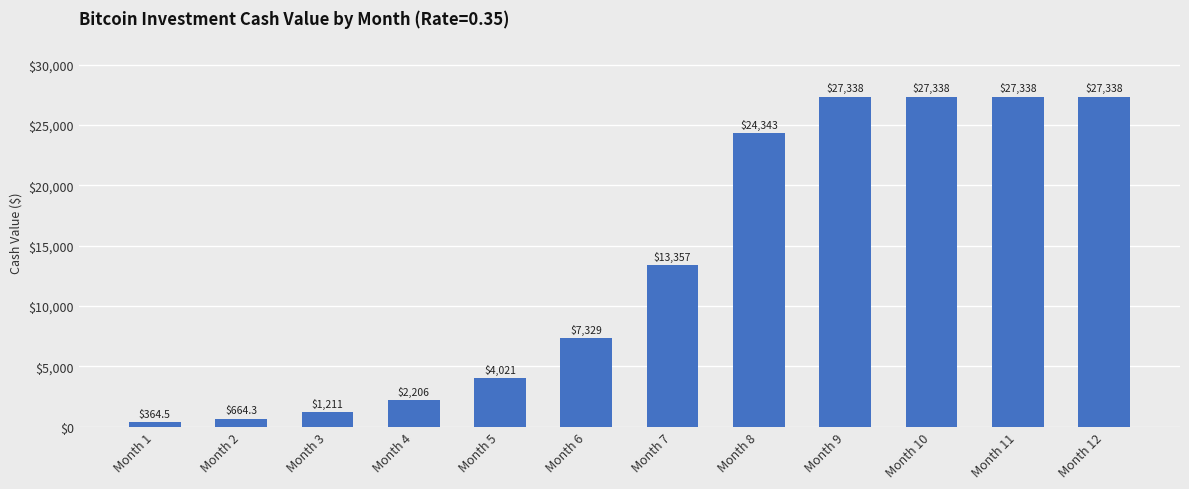

How many bars are there in total?

12